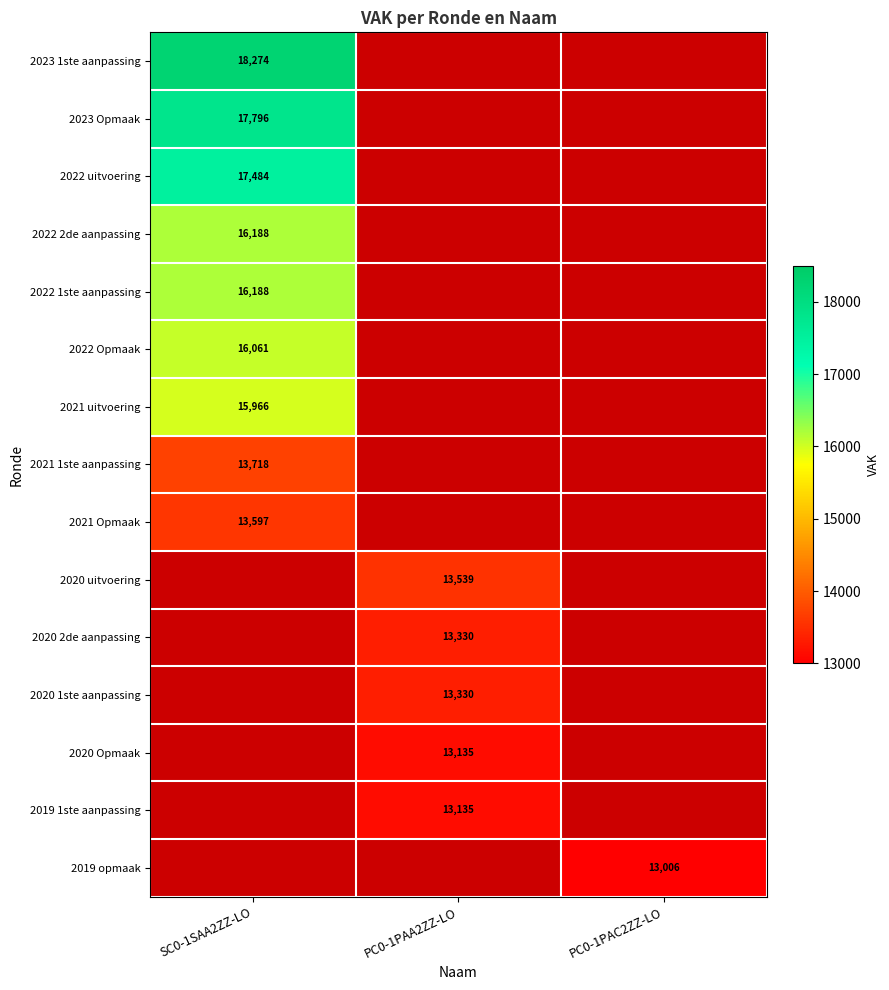

True or false: 2022 1ste aanpassing has a value of 5005 at SC0-1SAA2ZZ-LO.

False